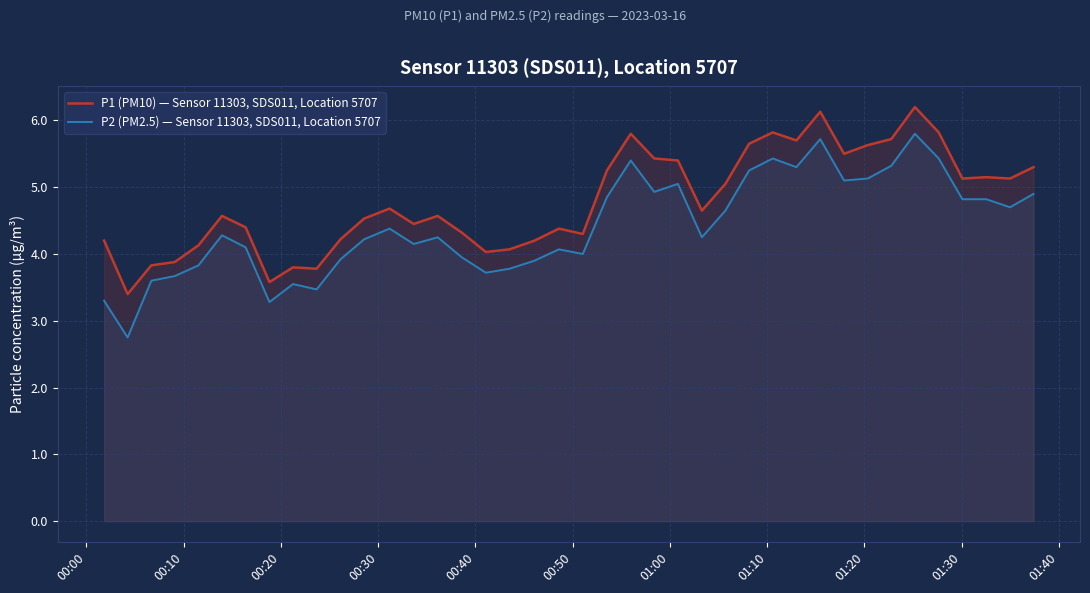

True or false: P2 (PM2.5) — Sensor 11303, SDS011, Location 5707 has more than 0 interior local peaks.

True